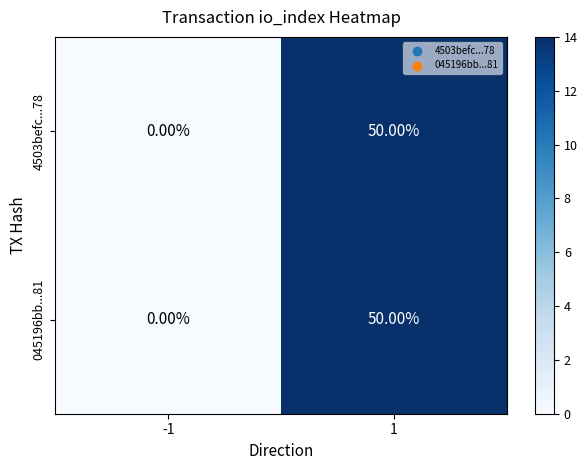

What is the average value of the 4503befc...78 series?

25